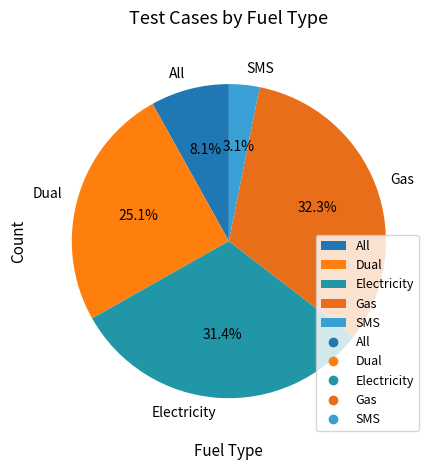

What is the ratio of the value at Gas to the value at All?

4.0